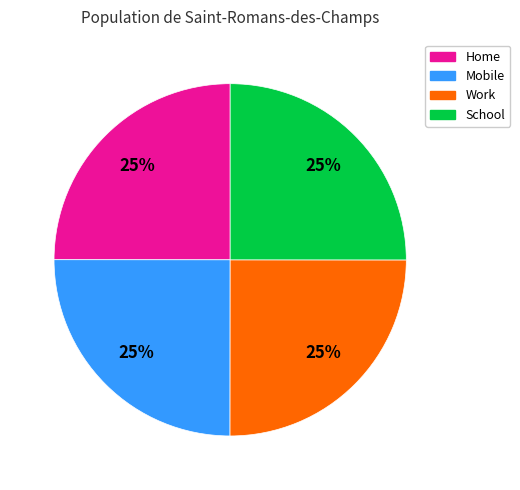

To the nearest percent, what percentage of the pie is Mobile?

25%